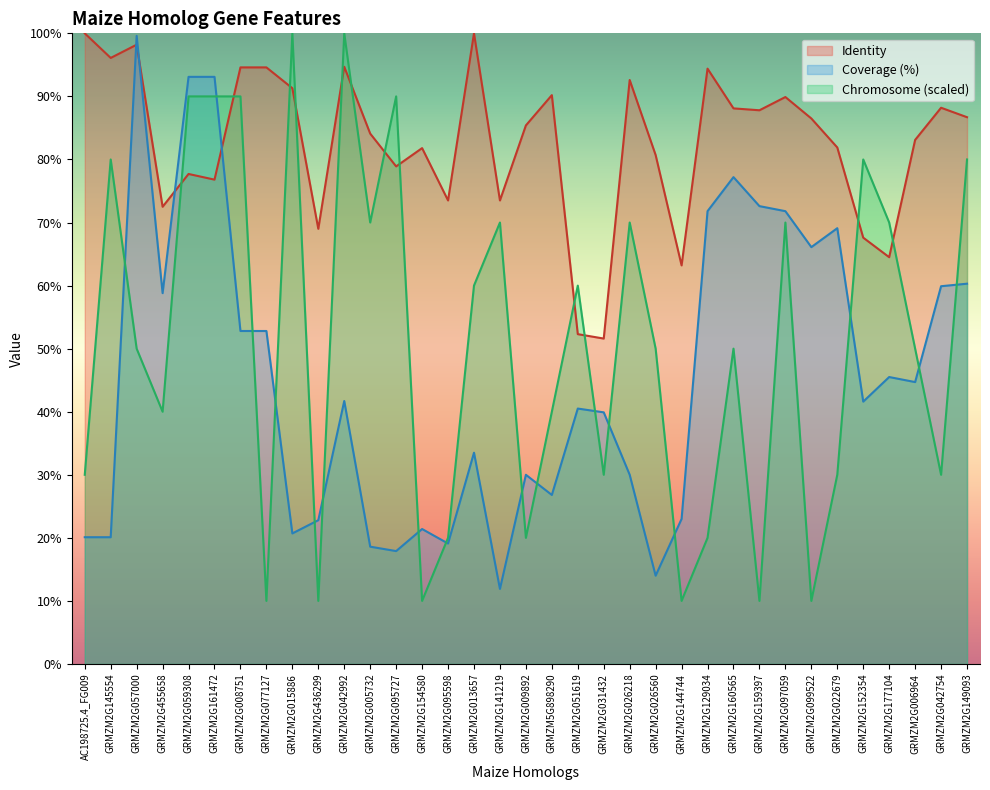

At how many categories does at least one series exceed 49?

35